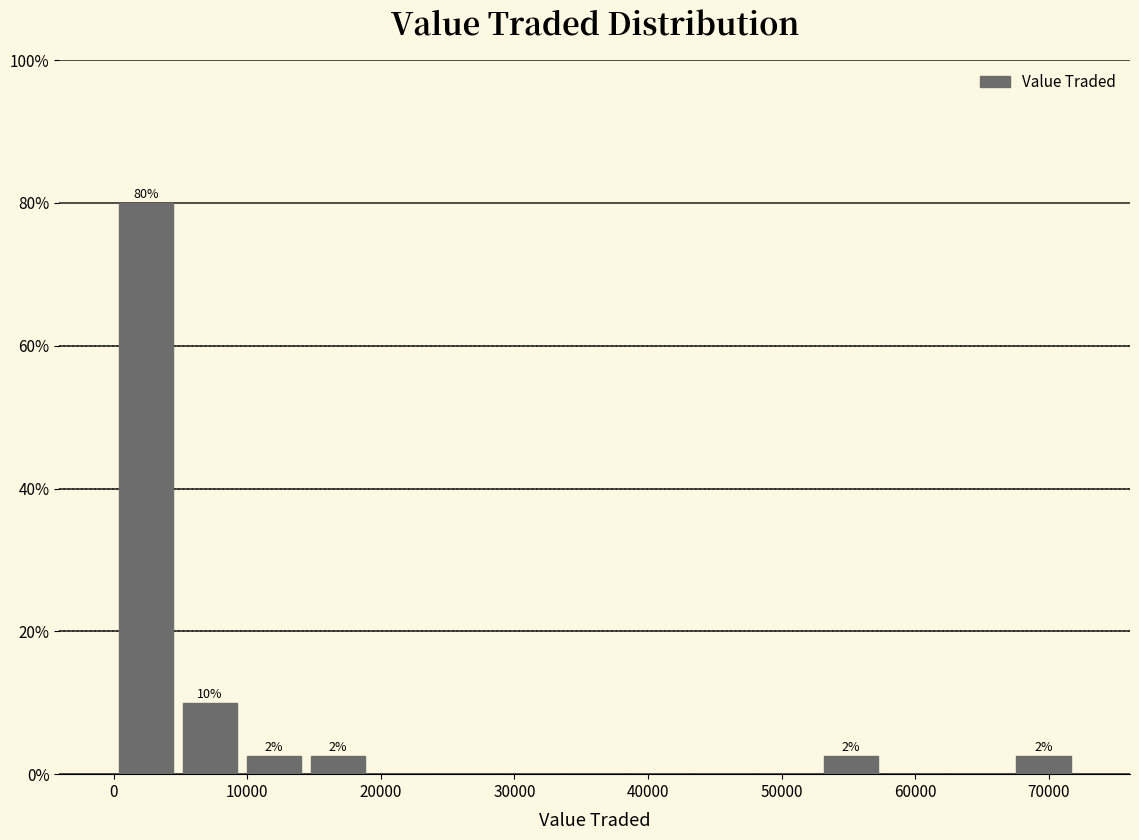

Over which range of the x-axis is the bar tallest?

0 to 5000